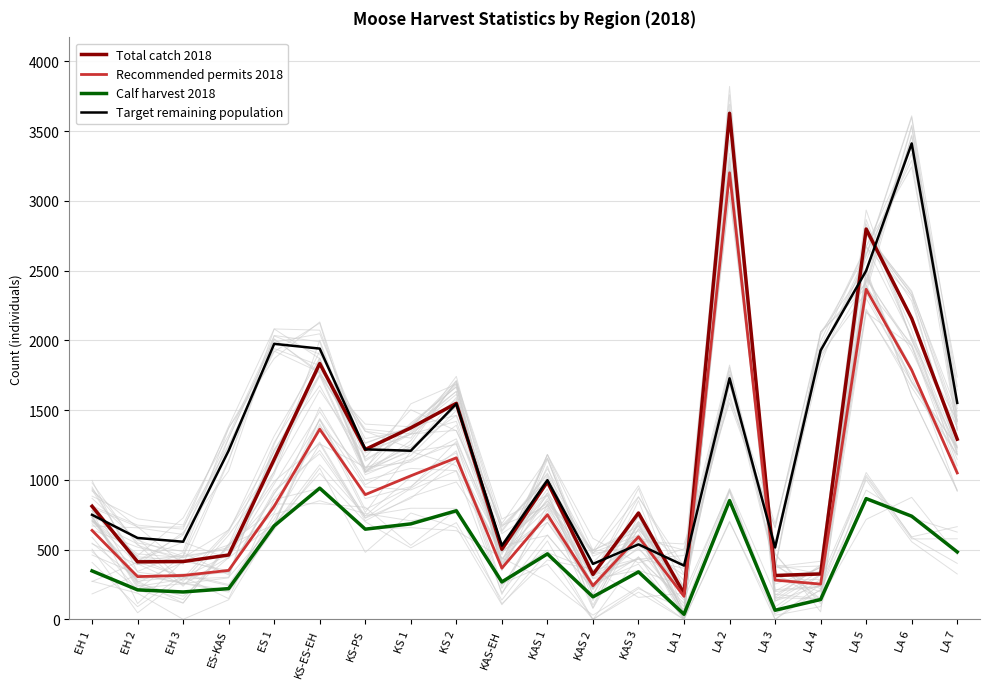

Rank the series by their maximum value, from lowest to highest.

Calf harvest 2018, Recommended permits 2018, Target remaining population, Total catch 2018